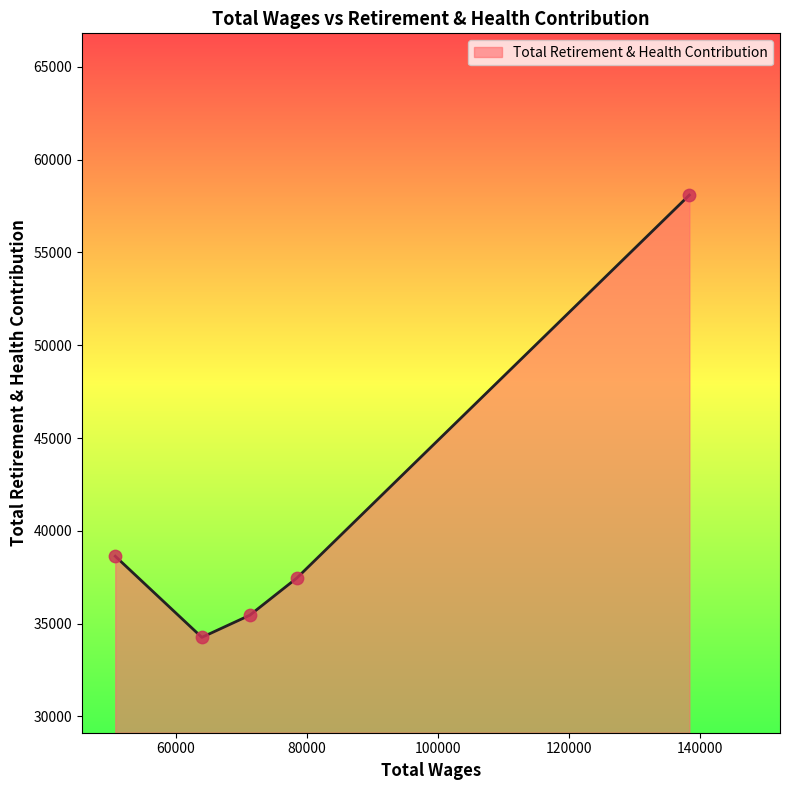

How many interior local valleys (lower than both neighbors) does the data have?

1